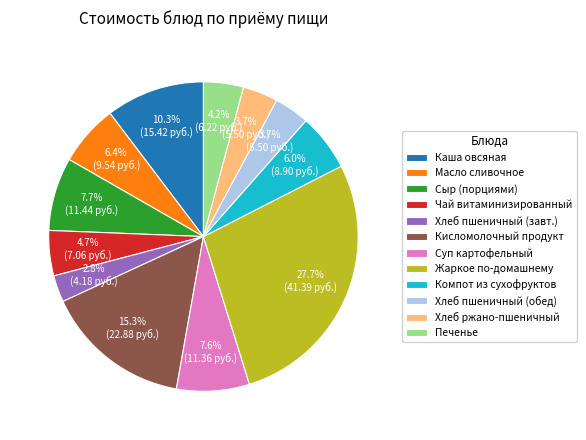

What is the total percentage of Суп картофельный and Хлеб пшеничный (обед)?

11.3%